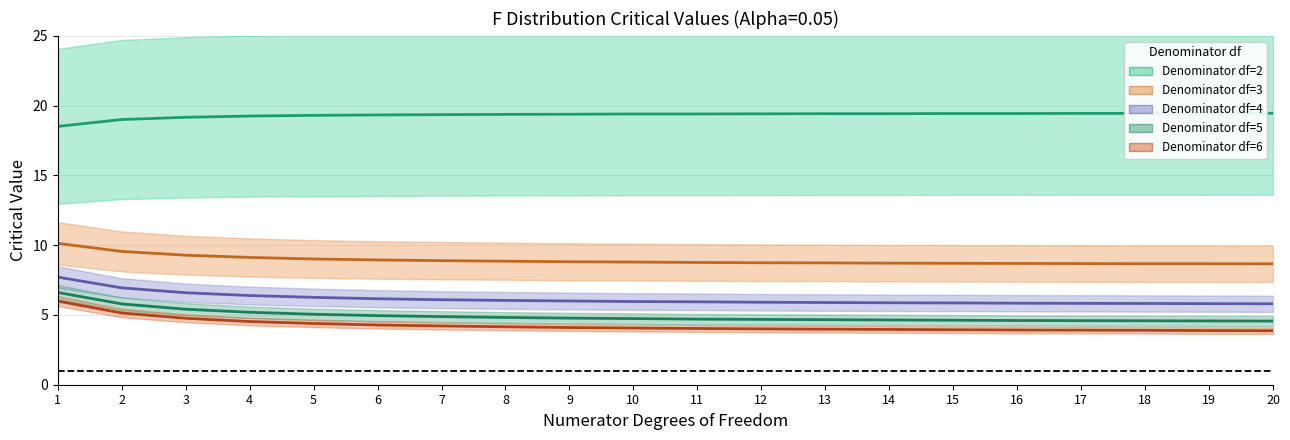

Reading left to right, transcribe all the data shown in this chart.

Denominator df=2: 18.5	19.0	19.2	19.2	19.3	19.3	19.4	19.4	19.4	19.4	19.4	19.4	19.4	19.4	19.4	19.4	19.4	19.4	19.4	19.4
Denominator df=3: 10.1	9.6	9.3	9.1	9.0	8.9	8.9	8.8	8.8	8.8	8.8	8.7	8.7	8.7	8.7	8.7	8.7	8.7	8.7	8.7
Denominator df=4: 7.7	6.9	6.6	6.4	6.3	6.2	6.1	6.0	6.0	6.0	5.9	5.9	5.9	5.9	5.9	5.8	5.8	5.8	5.8	5.8
Denominator df=5: 6.6	5.8	5.4	5.2	5.0	5.0	4.9	4.8	4.8	4.7	4.7	4.7	4.7	4.6	4.6	4.6	4.6	4.6	4.6	4.6
Denominator df=6: 6.0	5.1	4.8	4.5	4.4	4.3	4.2	4.2	4.1	4.1	4.0	4.0	4.0	4.0	3.9	3.9	3.9	3.9	3.9	3.9